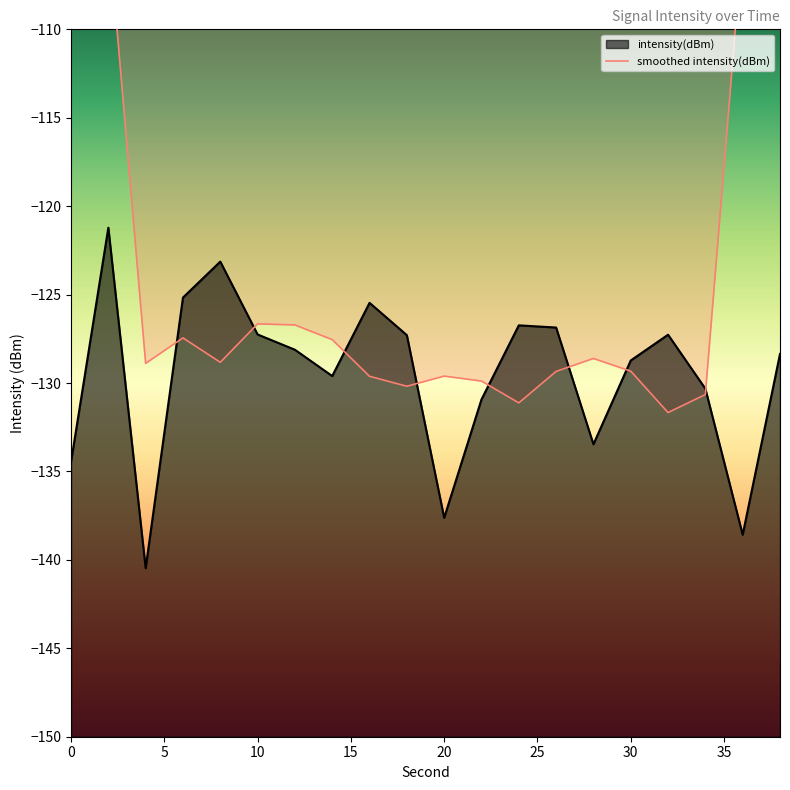

What is the minimum value for intensity(dBm)?

-140.5